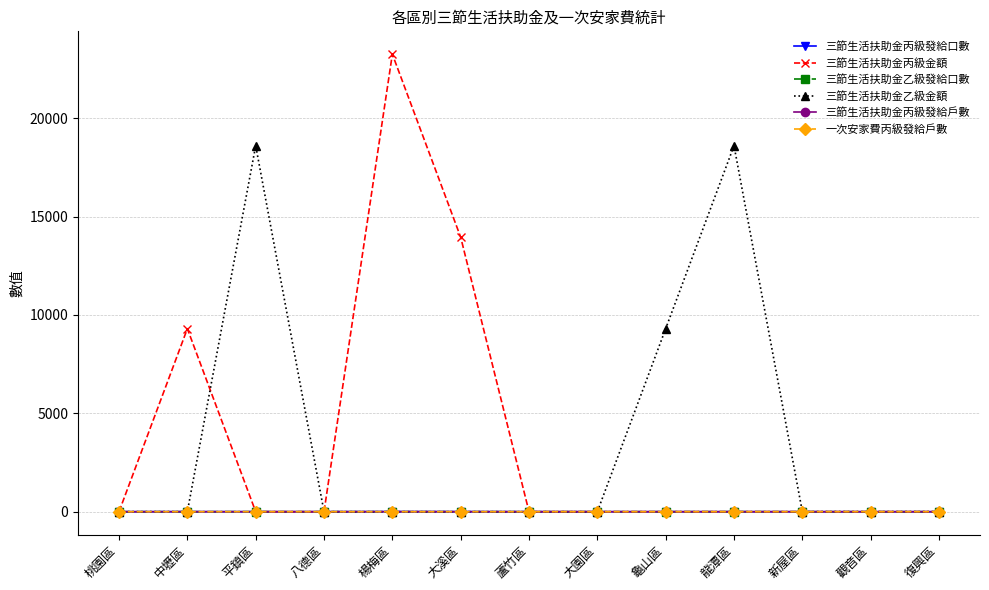

What is the greatest value displayed?

23250